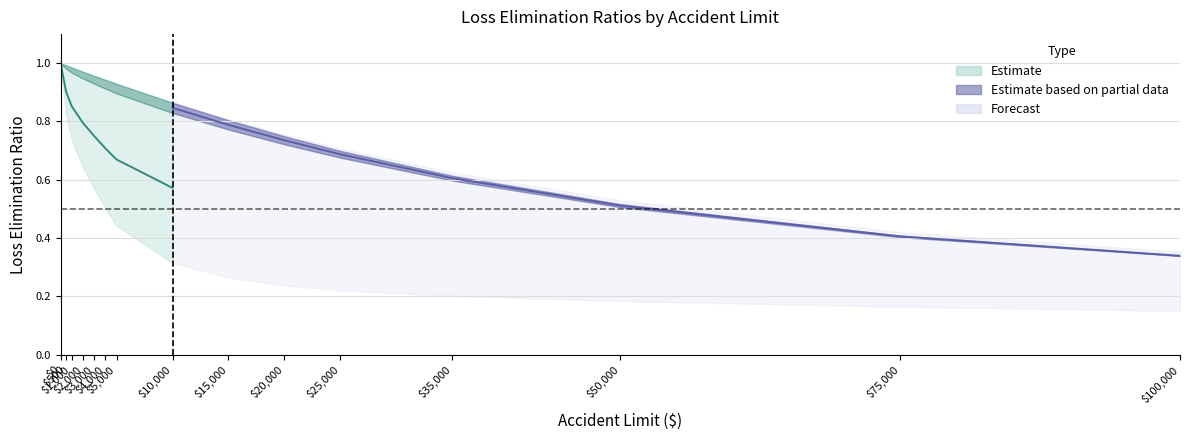

Reading right to left, extract all data points from this chart.

LER_Med_Only: 100000=0.2	75000=0.2	50000=0.2	35000=0.2	25000=0.2	20000=0.2	15000=0.3	10000=0.3	5000=0.4	4000=0.5	3000=0.6	2000=0.6	1000=0.7	500=0.8	0=1.0
LER_Cum_Ind: 100000=0.3	75000=0.4	50000=0.5	35000=0.6	25000=0.7	20000=0.7	15000=0.8	10000=0.9	5000=0.9	4000=0.9	3000=1.0	2000=1.0	1000=1.0	500=1.0	0=1.0
LER_NonCum_Ind: 100000=0.4	75000=0.4	50000=0.5	35000=0.6	25000=0.7	20000=0.8	15000=0.8	10000=0.9	5000=0.9	4000=0.9	3000=1.0	2000=1.0	1000=1.0	500=1.0	0=1.0
LER_All: 100000=0.3	75000=0.4	50000=0.5	35000=0.6	25000=0.7	20000=0.7	15000=0.8	10000=0.8	5000=0.9	4000=0.9	3000=0.9	2000=0.9	1000=1.0	500=1.0	0=1.0